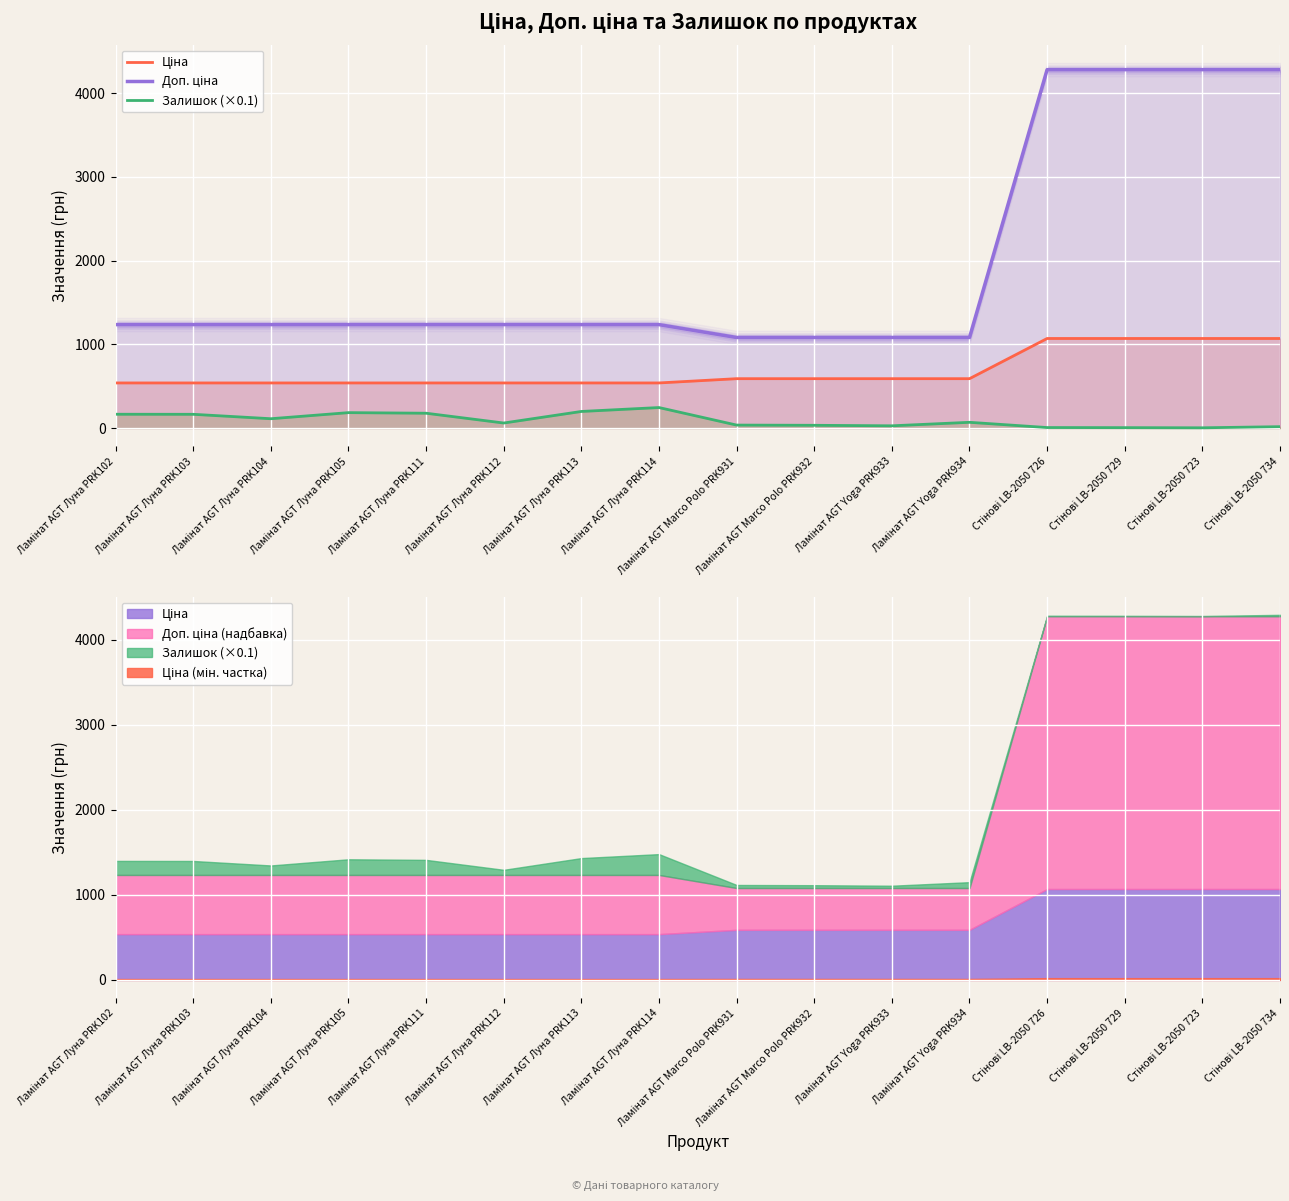

True or false: Доп. ціна has more than 1 interior local peaks.

False